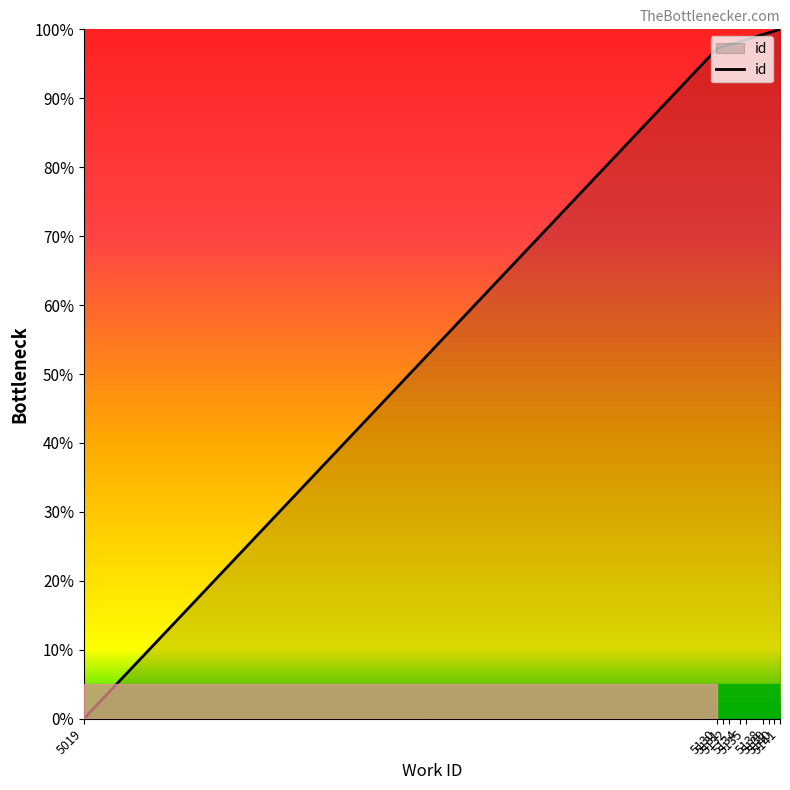

What is the difference between the maximum and minimum values?

100.0